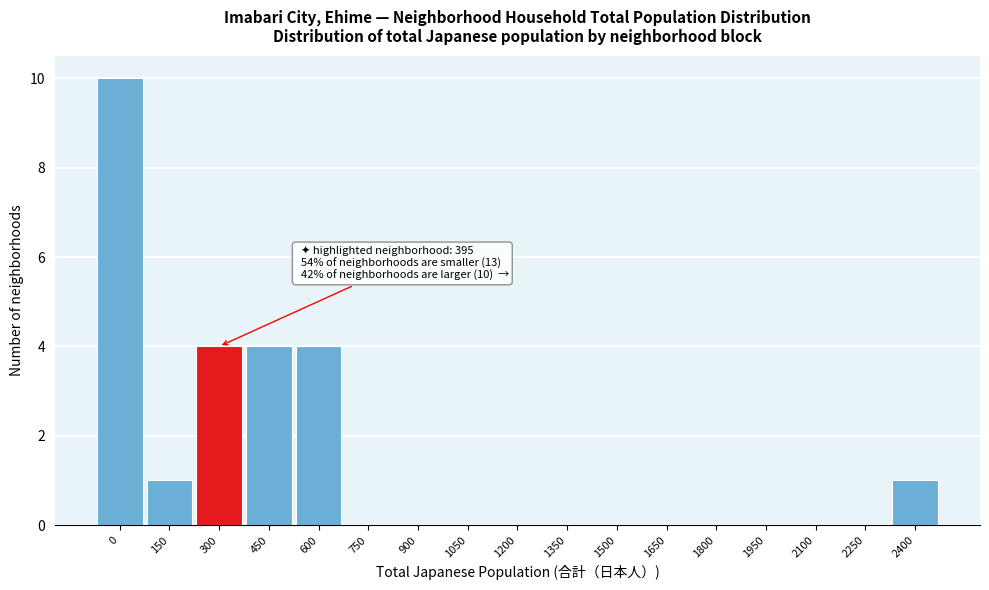

Reading left to right, extract all data points from this chart.

0=10	150=1	300=4	450=4	600=4	750=0	900=0	1050=0	1200=0	1350=0	1500=0	1650=0	1800=0	1950=0	2100=0	2250=0	2400=1